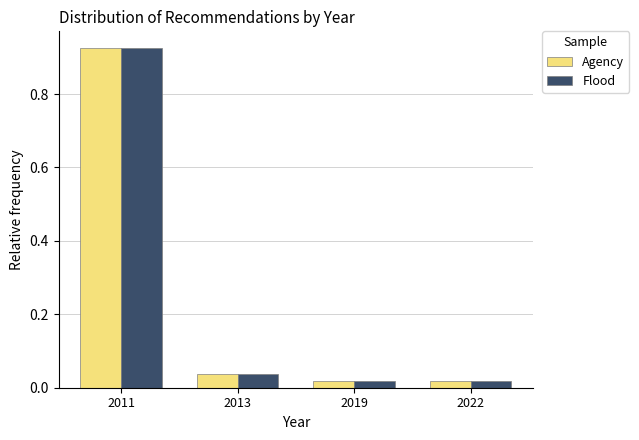

At which category is the sum across all series the highest?

2011